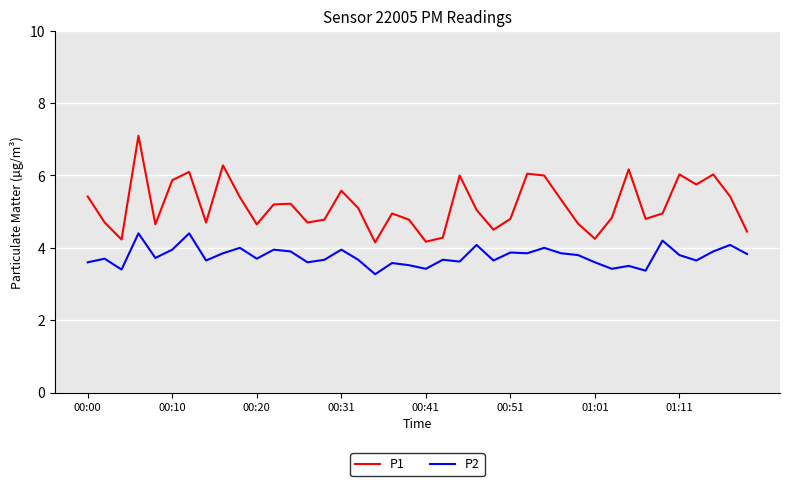

Which series has the largest range (max minus min)?

P1